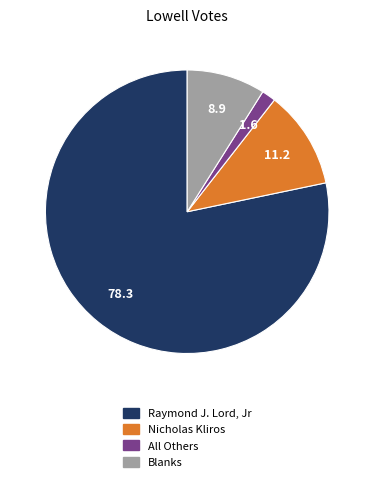

Between Nicholas Kliros and All Others, which is larger?

Nicholas Kliros